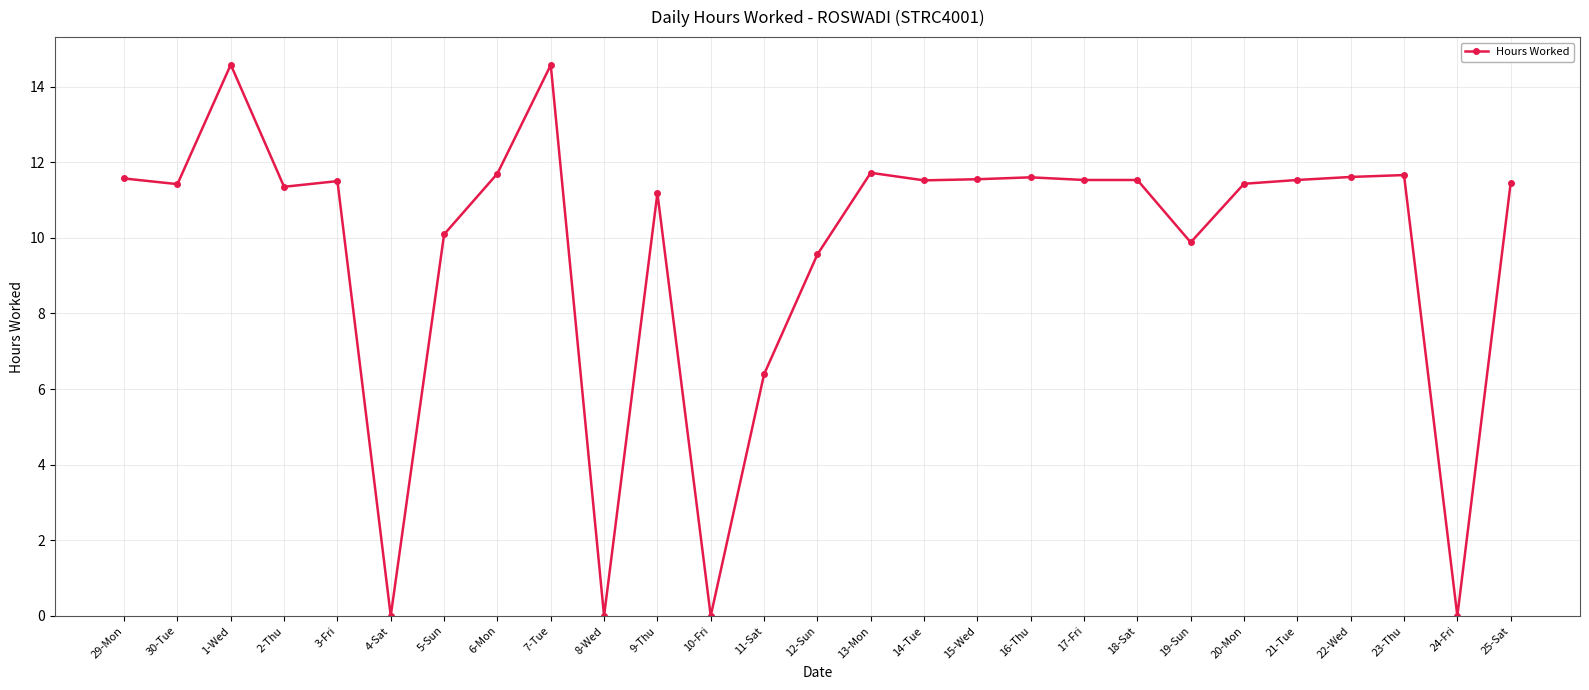

What is the label of the 1st point from the right?

25-Sat